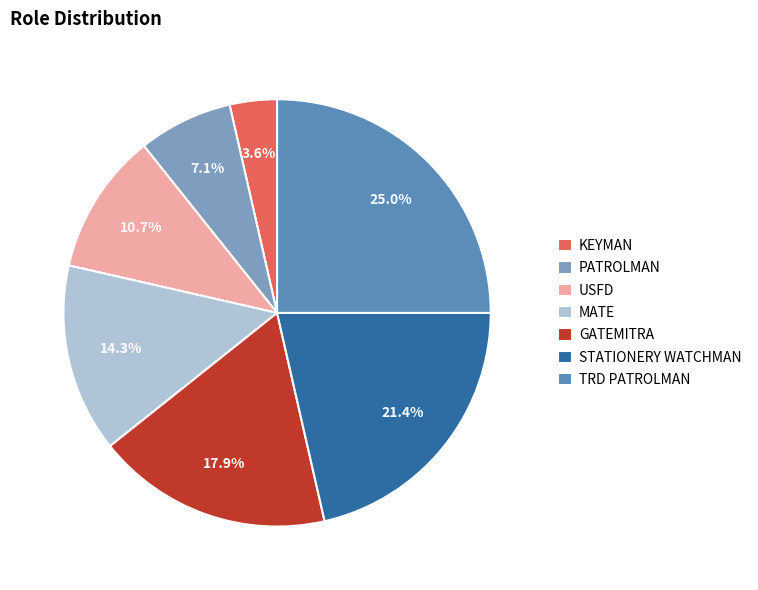

True or false: TRD PATROLMAN accounts for 25% of the total.

True